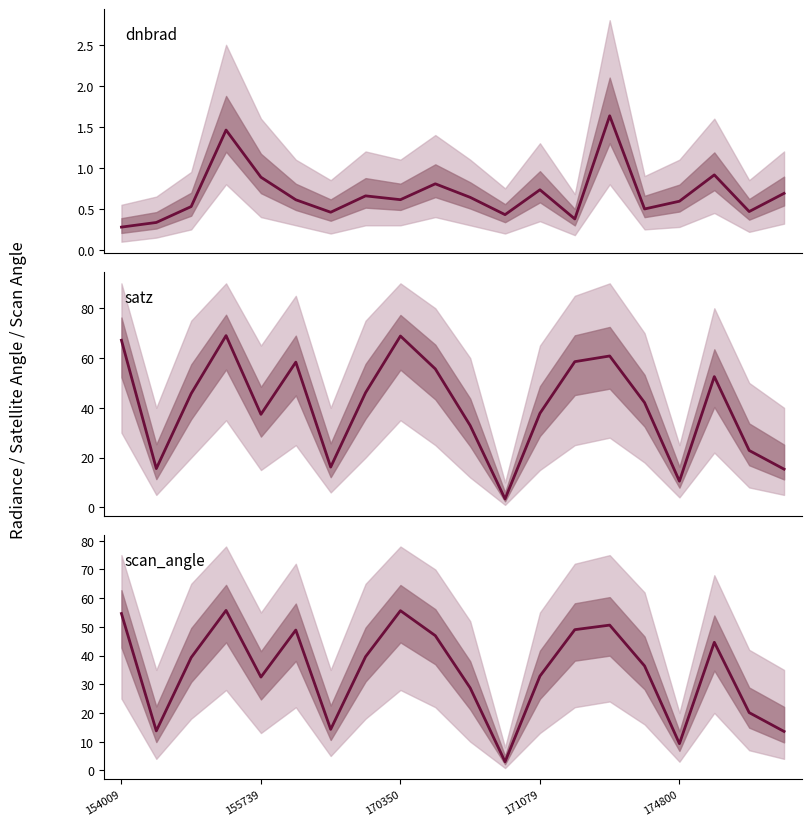

At 170350, list the series in order from smallest to largest.

dnbrad, scan_angle, satz